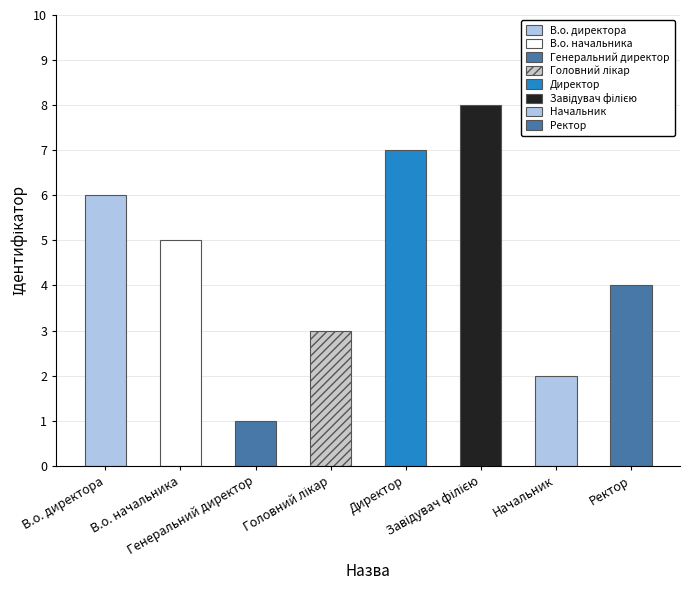

What position from the right is Головний лікар?

5